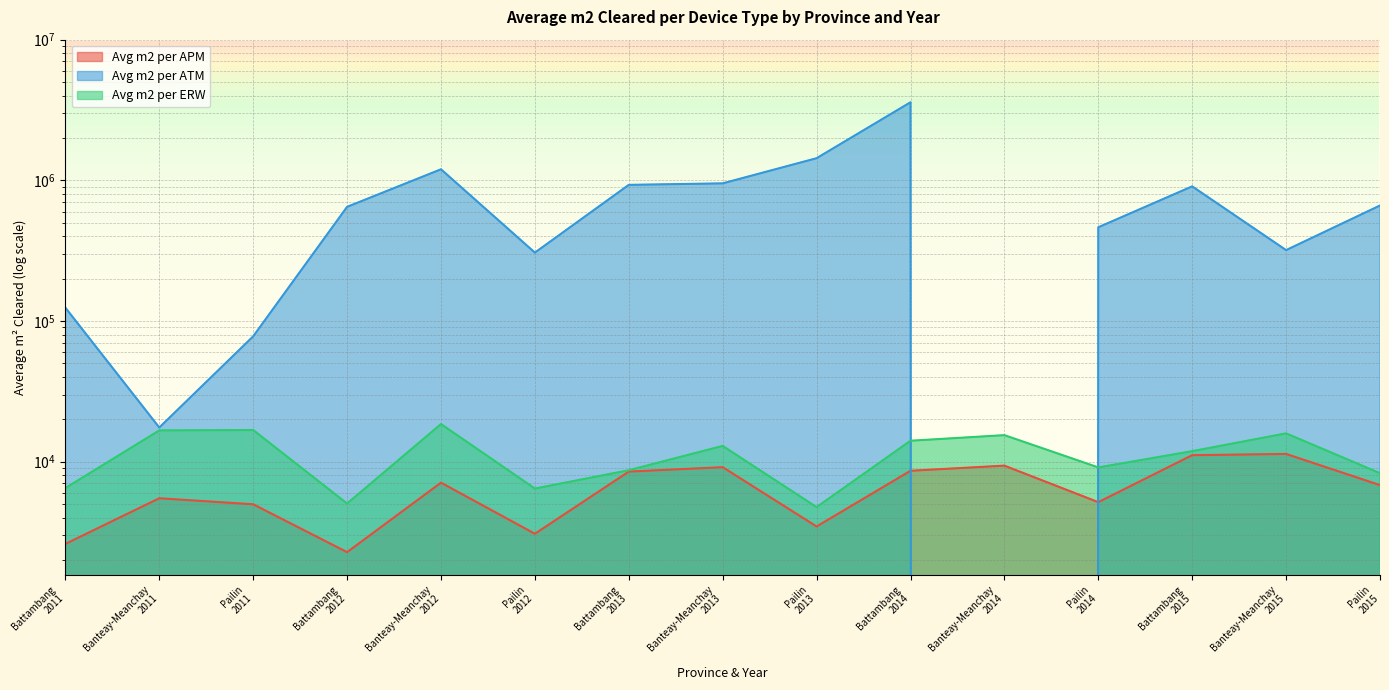

What is the label of the 3rd point from the left?

Pailin
2011